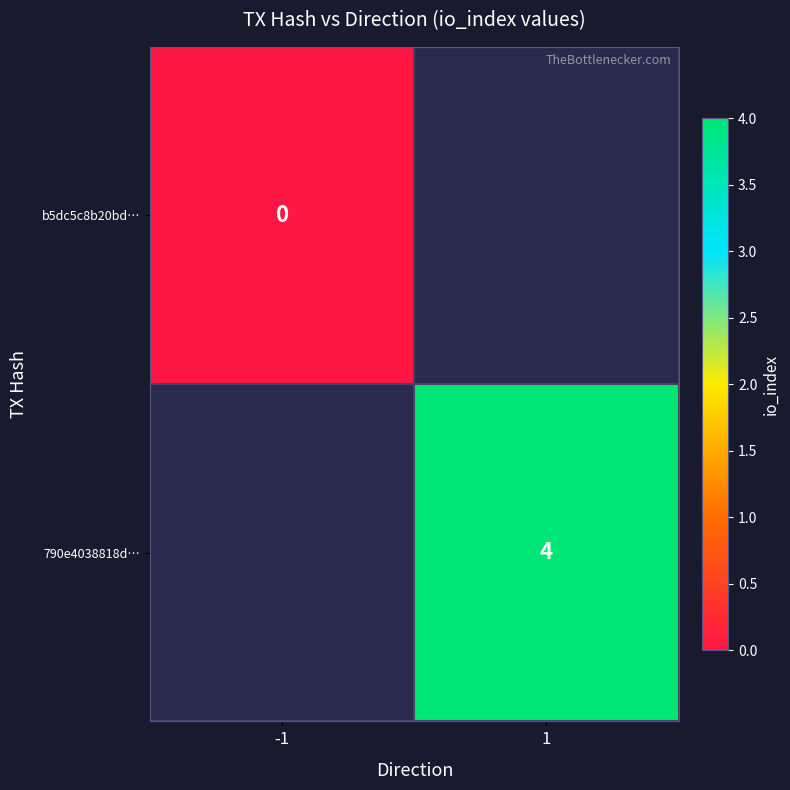

Is it true that 790e4038818d… equals 6 at 1?

False